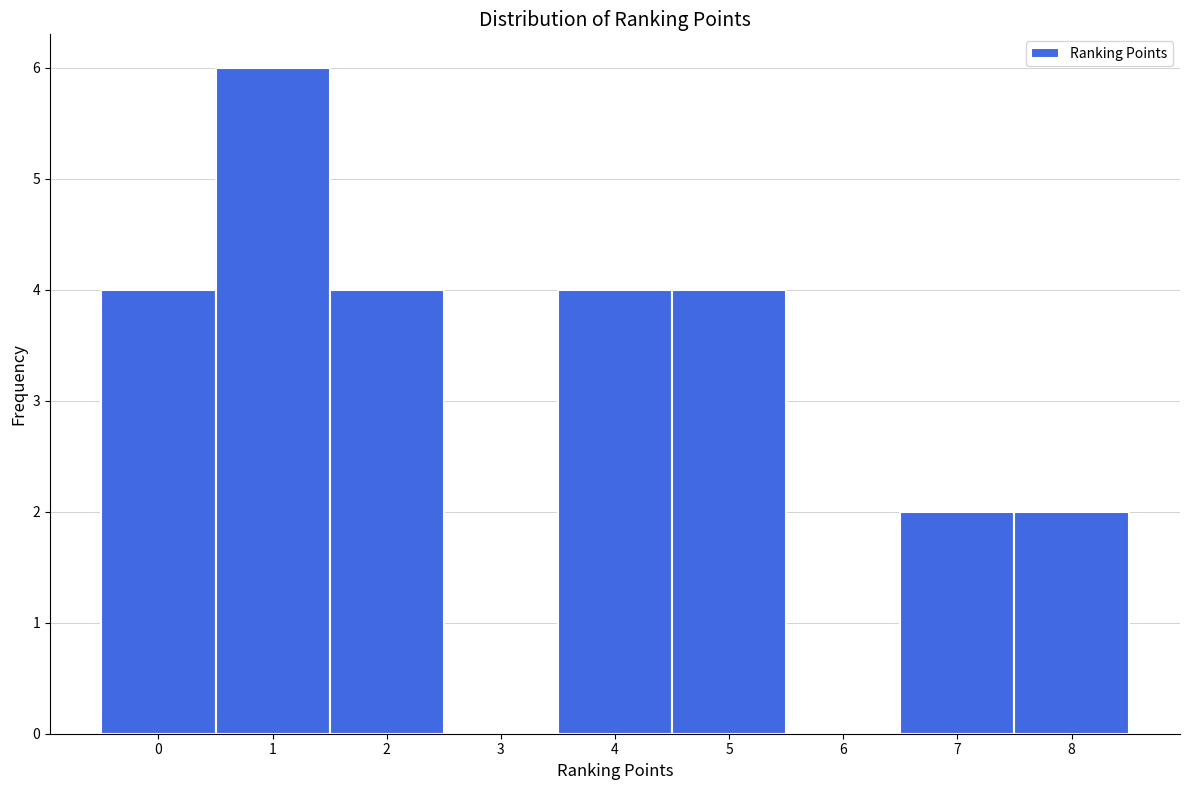

Reading left to right, list every bar in this chart as the range it spans on the x-axis followed by its height. The values are not printed on the chart, so give them approximately, as read against the axis.

-0.5 to 0.5: 4
0.5 to 1.5: 6
1.5 to 2.5: 4
2.5 to 3.5: 0
3.5 to 4.5: 4
4.5 to 5.5: 4
5.5 to 6.5: 0
6.5 to 7.5: 2
7.5 to 8.5: 2